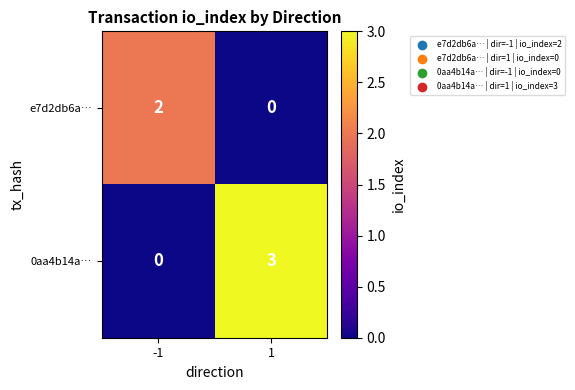

Which series has the largest range (max minus min)?

0aa4b14a…